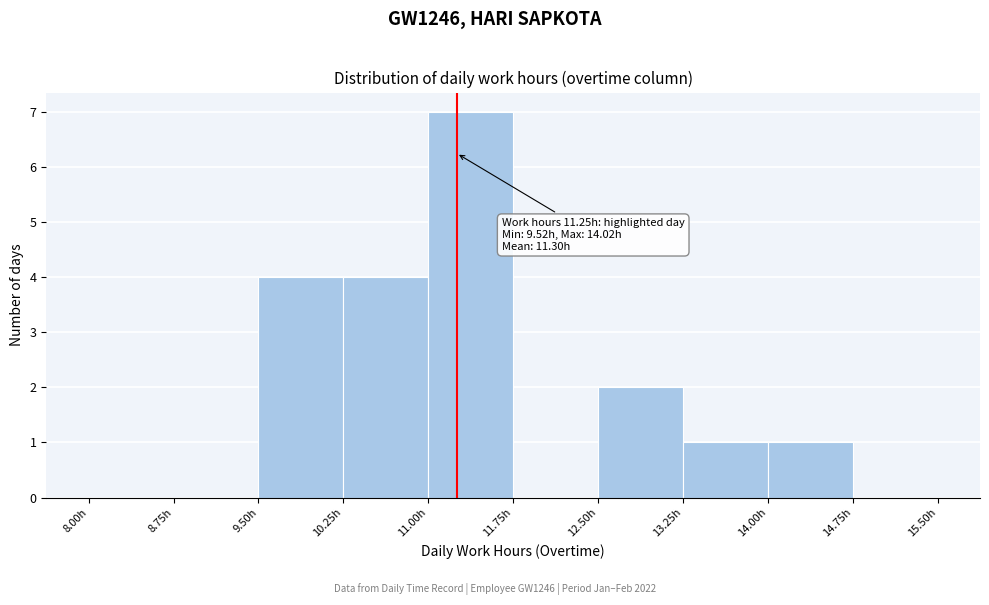

Over which range of the x-axis is the bar tallest?

11.00 to 11.75